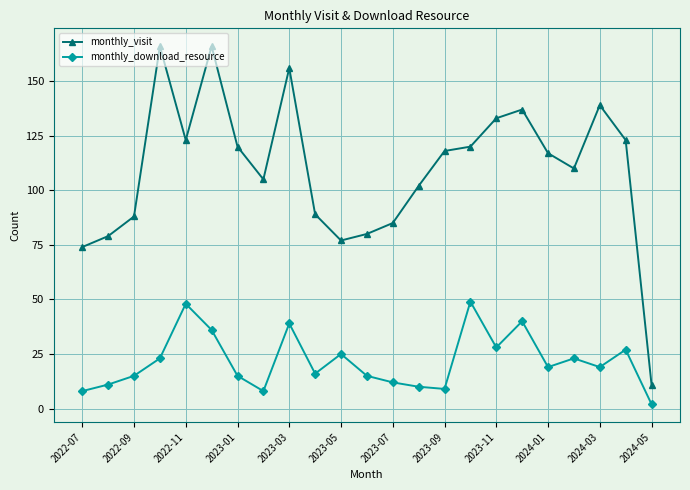

How many categories are shown in the chart?

23